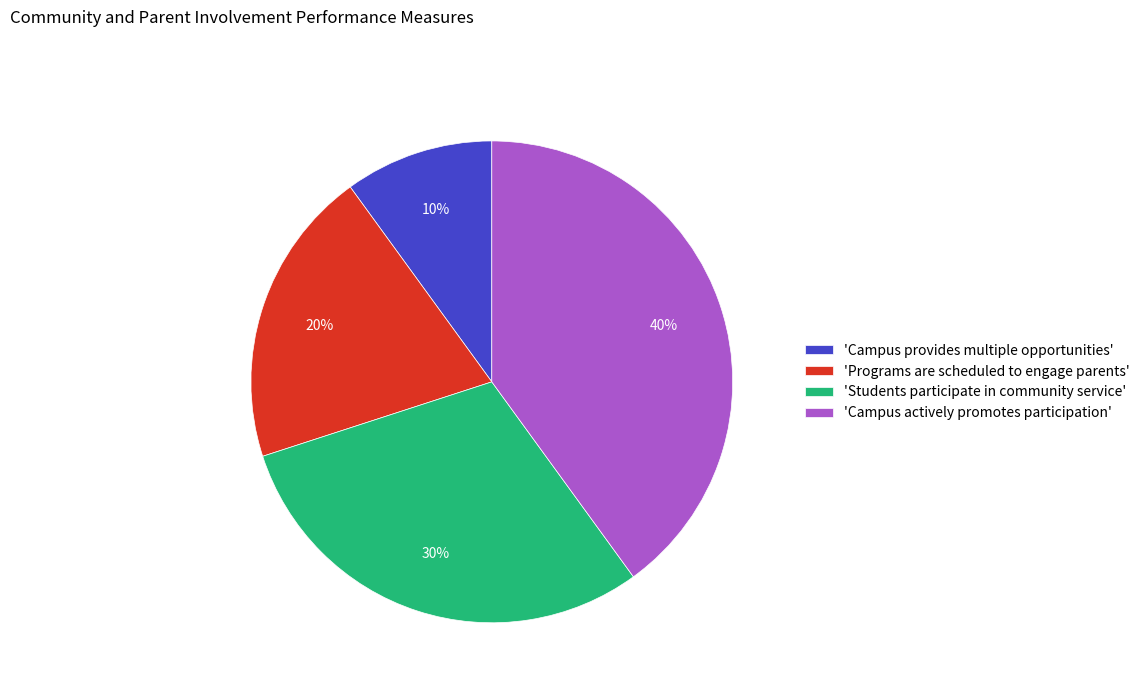

To the nearest percent, what percentage of the pie is 'Campus provides multiple opportunities'?

10%